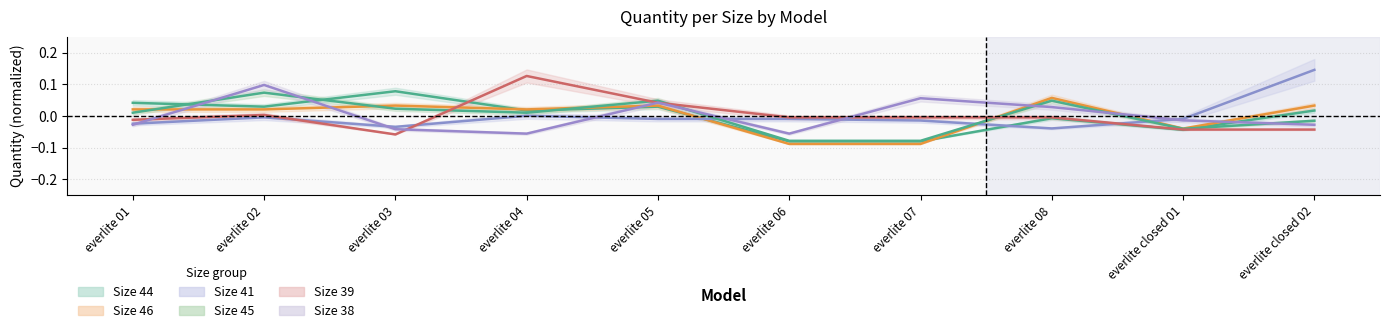

At how many categories does at least one series exceed 0?

8